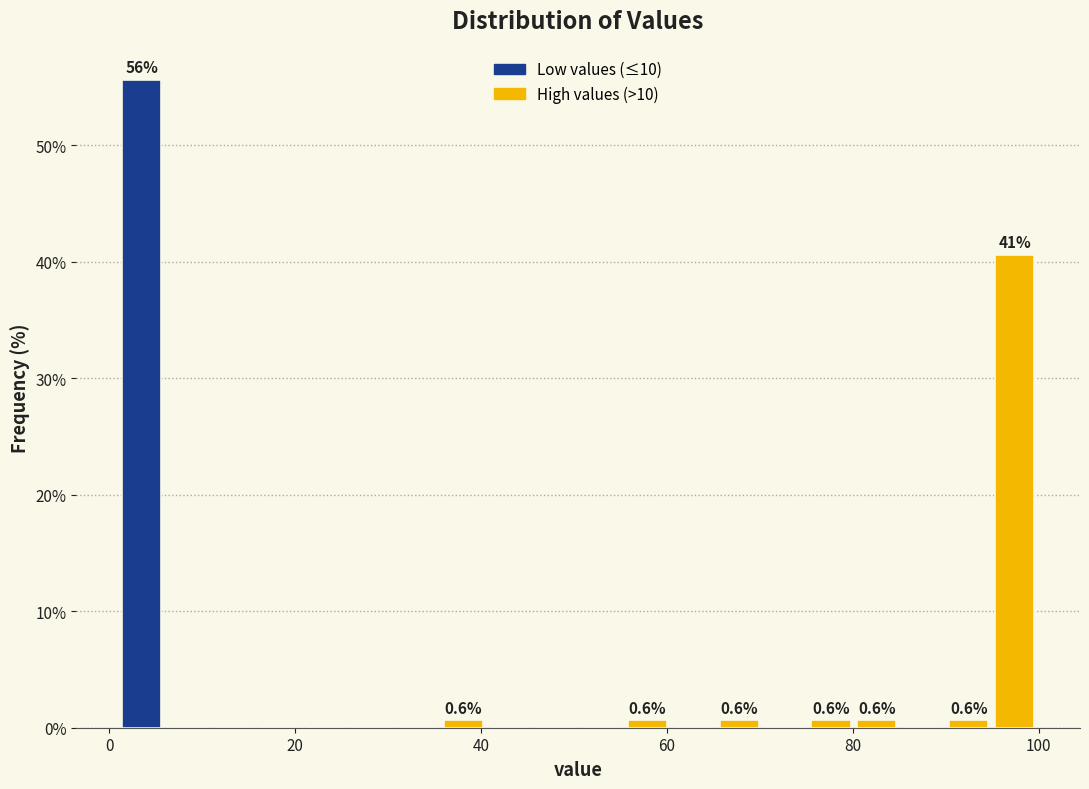

Around what value on the x-axis is the tallest bar? Give the approximate position of its centre, as read against the axis.

4